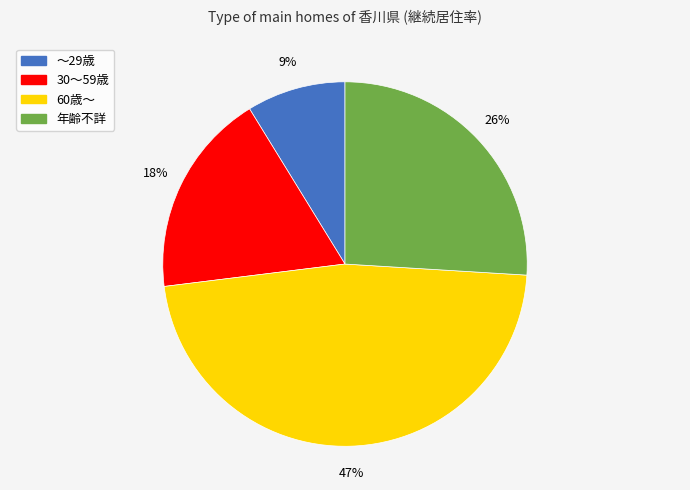

To the nearest percent, what percentage of the pie is ～29歳?

9%